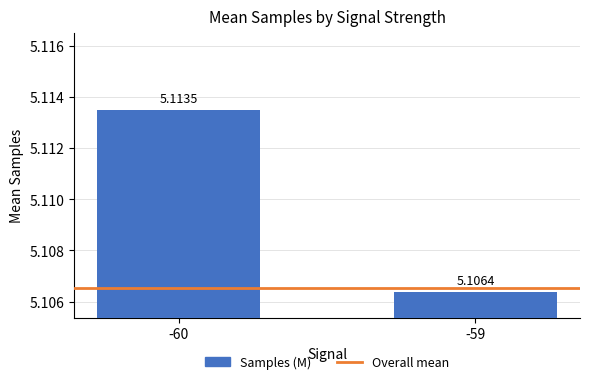

What is the sum of the values at -60 and -59?

10.2